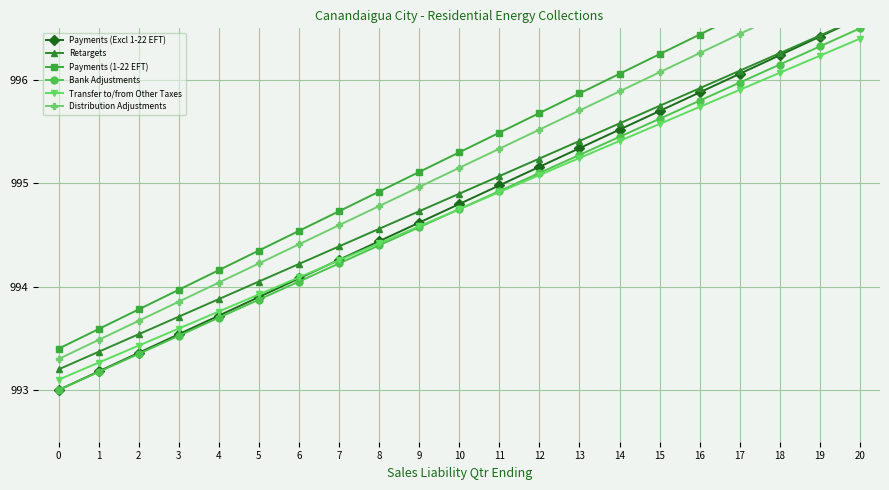

Which category has the highest value in the Payments (Excl 1-22 EFT) series?

20